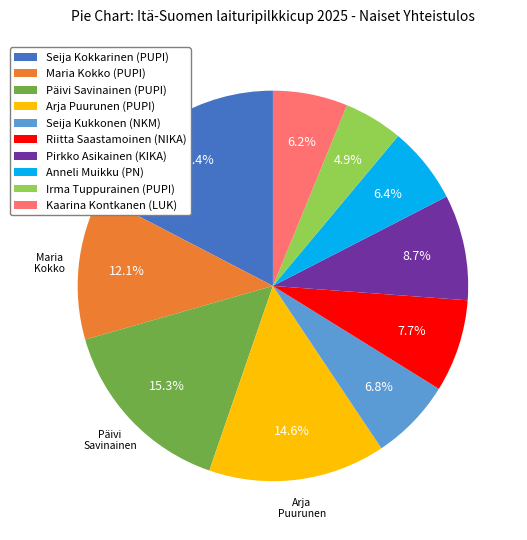

What percentage is the Seija Kokkarinen (PUPI) slice, to the nearest percent?

17%